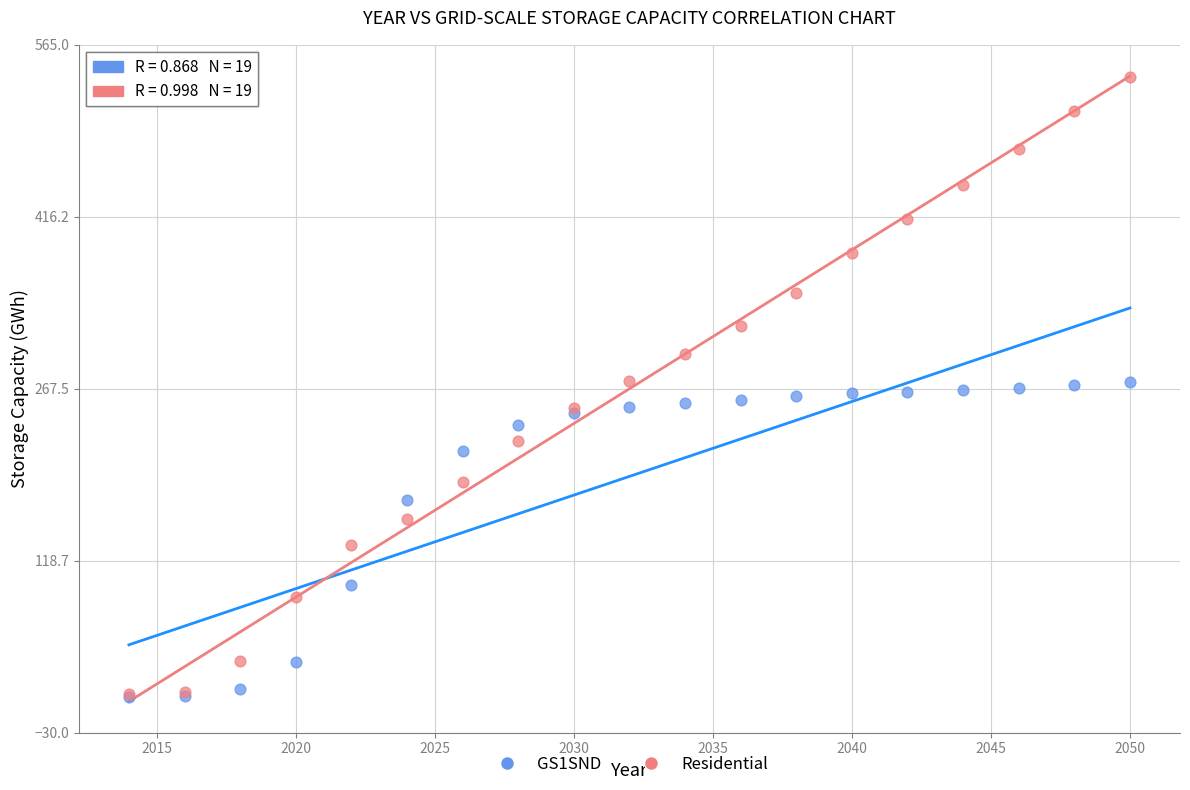

What are all the series names shown in the legend?

GS1SND, Residential